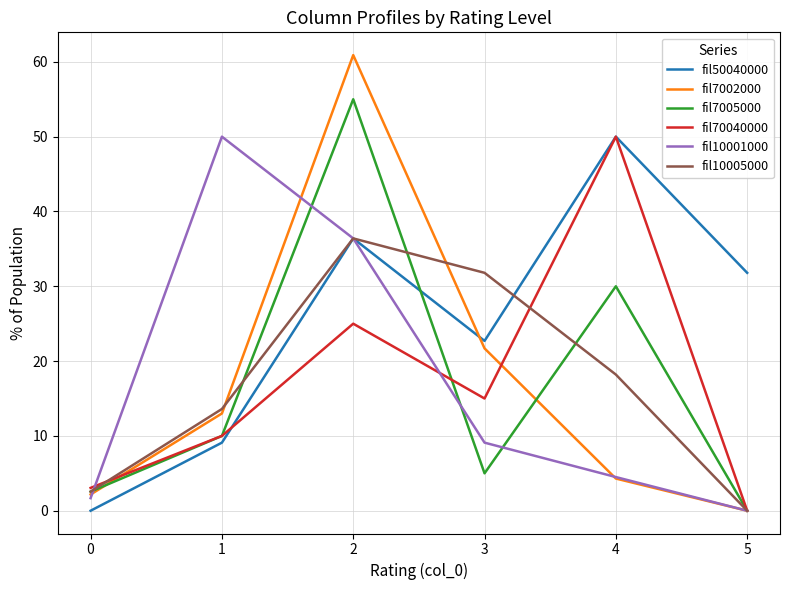

Which series changed the most between 3 and 2?

fil7005000